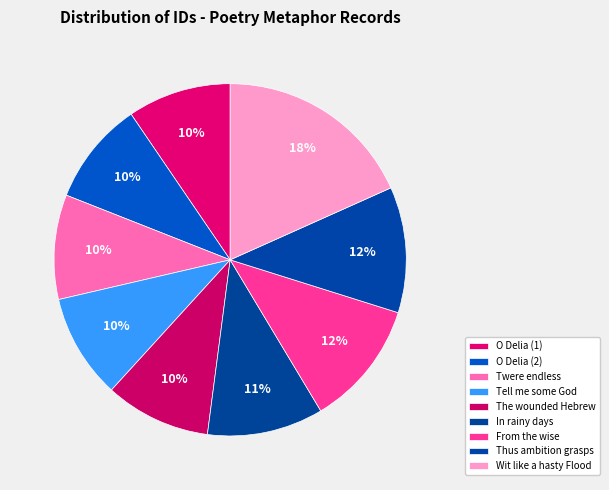

Which category has the smallest portion of the pie?

O Delia (1)